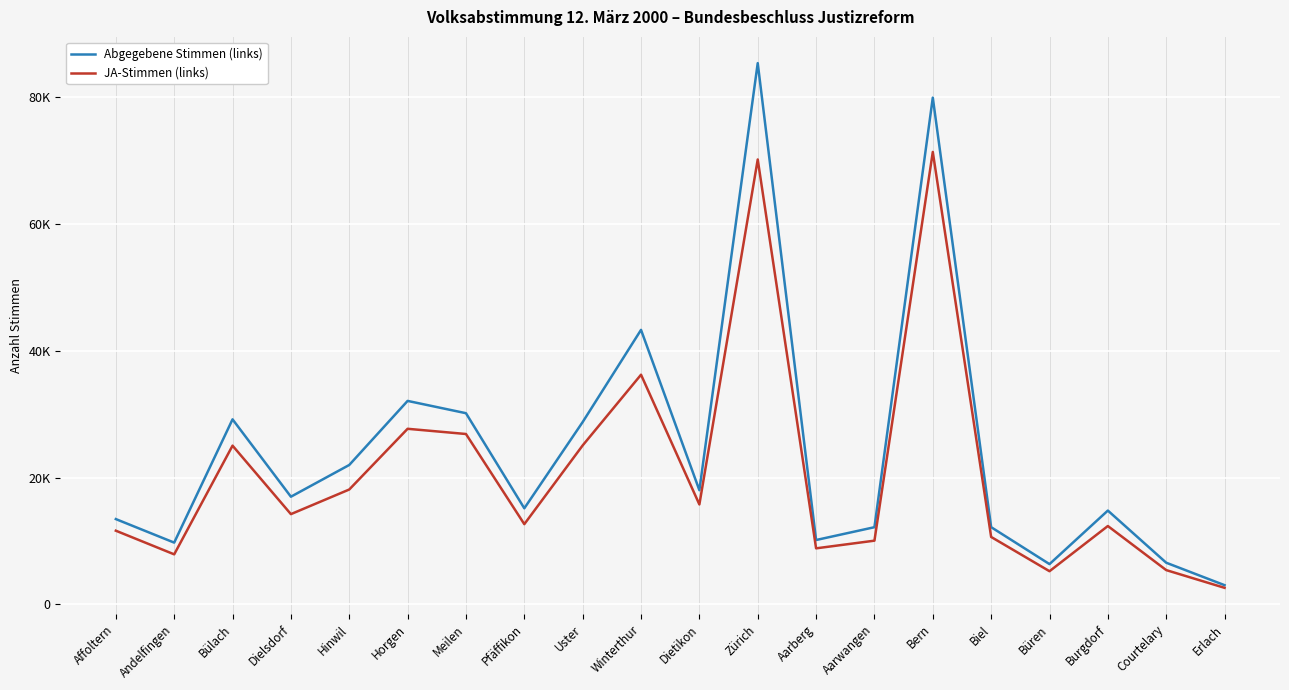

What are all the series names shown in the legend?

Abgegebene Stimmen (links), JA-Stimmen (links)